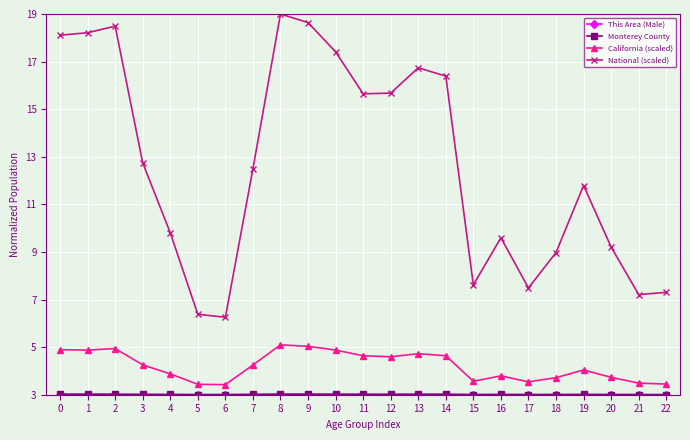

At how many categories does at least one series exceed 10?

13